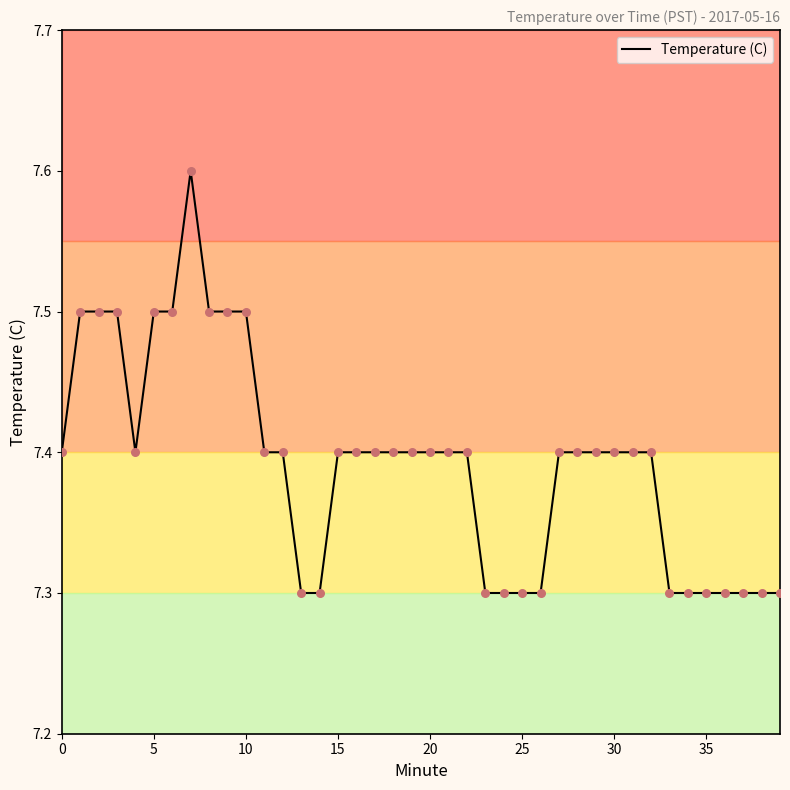

What is the minimum value shown in the chart?

7.3